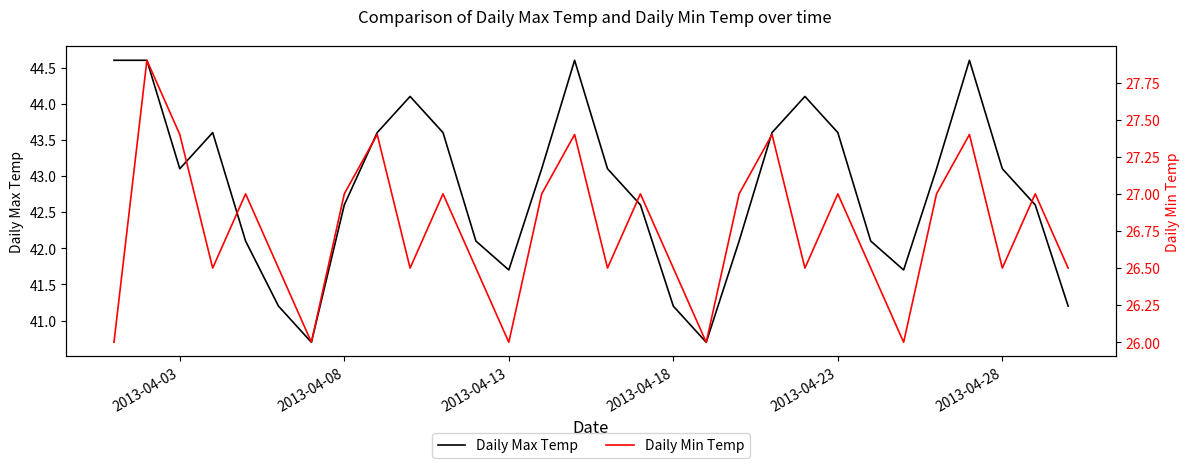

The value of Daily Max Temp at 2013-04-23 is 43.6. True or false?

True